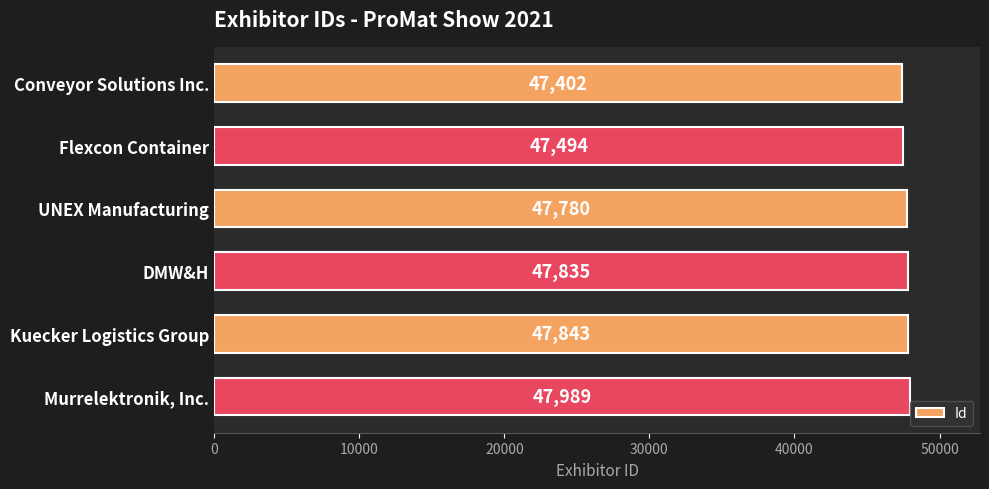

Where is the data nearest to the value 47695?

UNEX Manufacturing